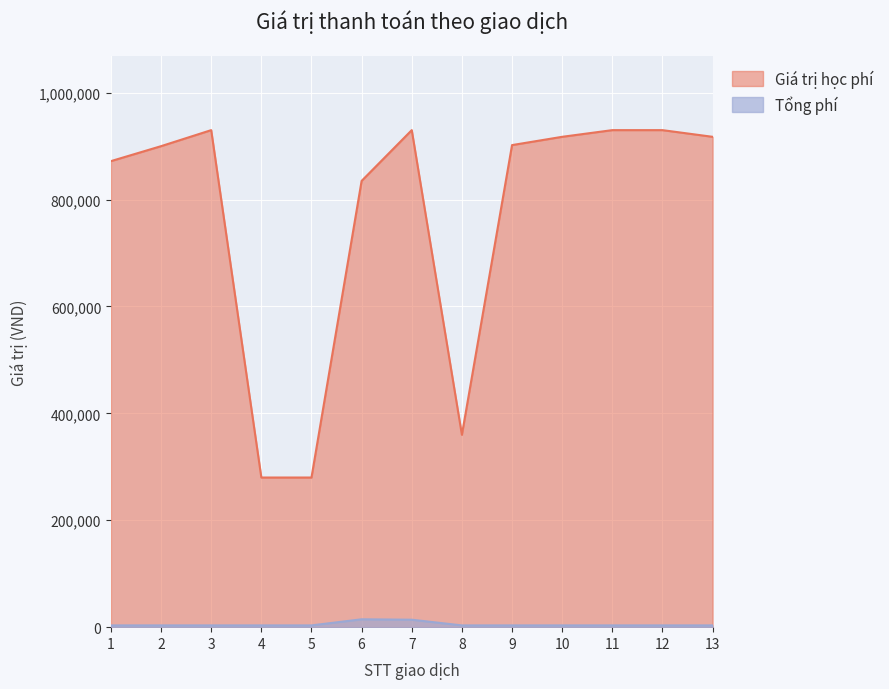

Which label corresponds to the smallest value in the chart?

1